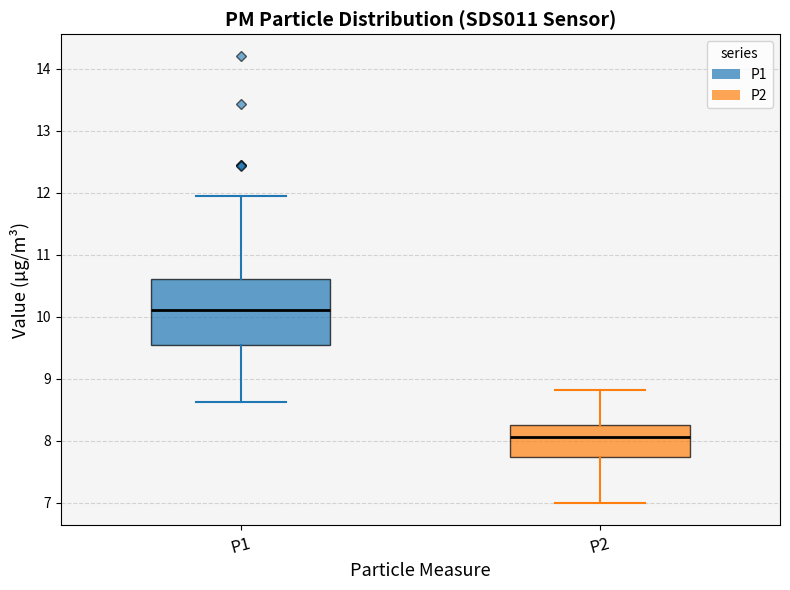

Comparing the boxes themselves (not the whiskers), which one is the tallest?

P1